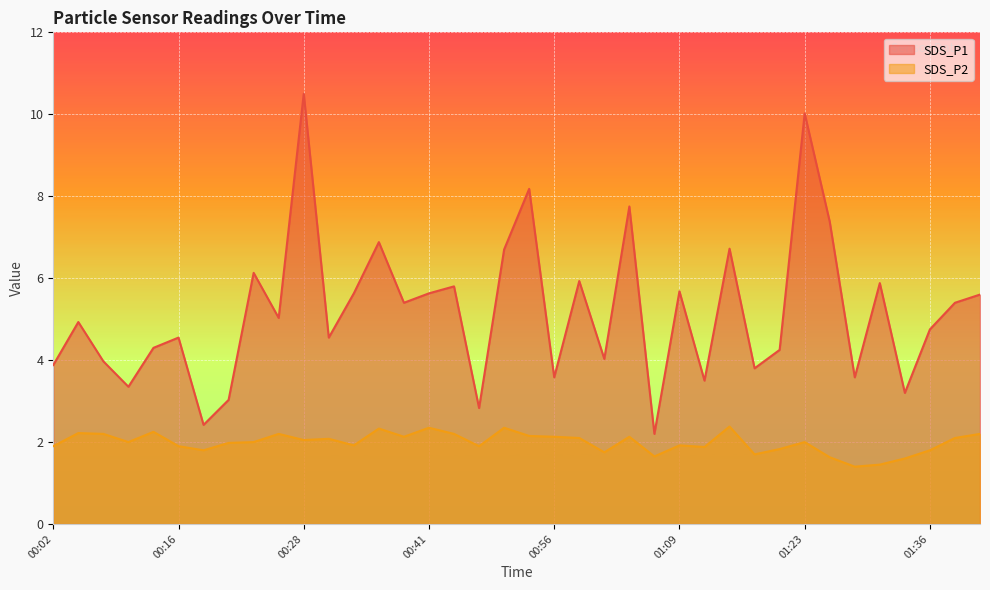

How many data points in SDS_P2 are above 2?

18